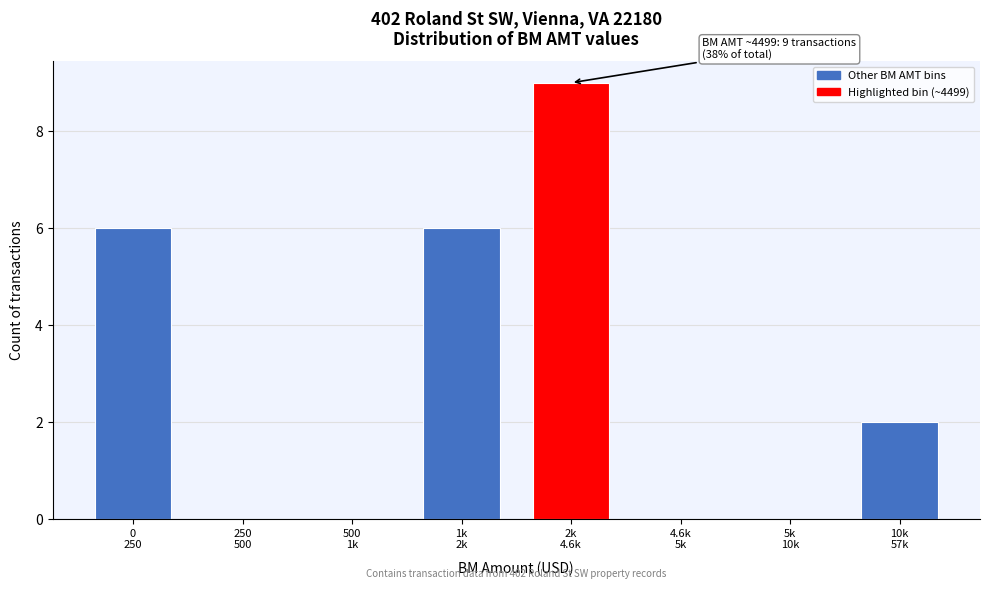

What is the greatest value displayed?

9